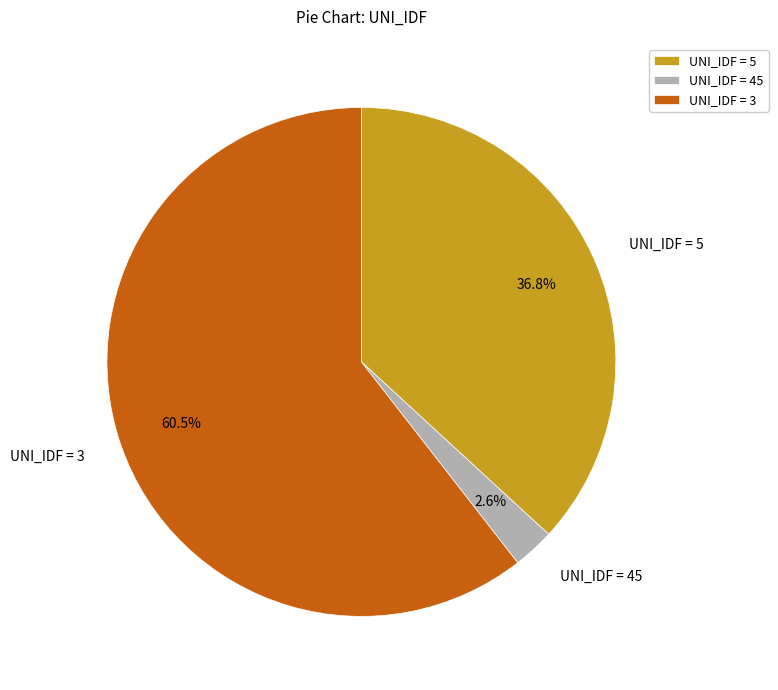

Rank the categories by value from lowest to highest.

UNI_IDF = 45, UNI_IDF = 5, UNI_IDF = 3